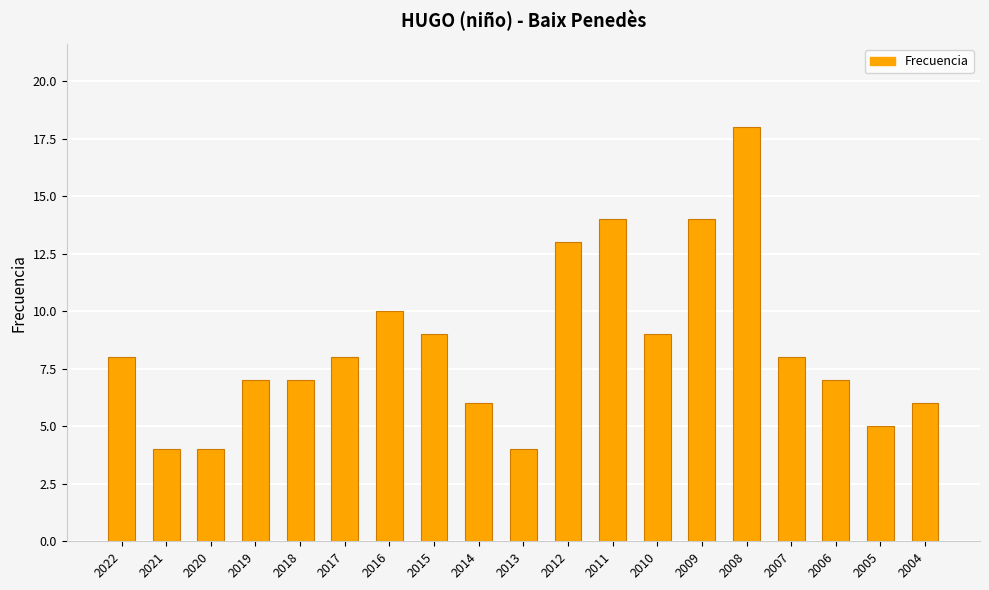

The value at 2014 is 6. True or false?

True